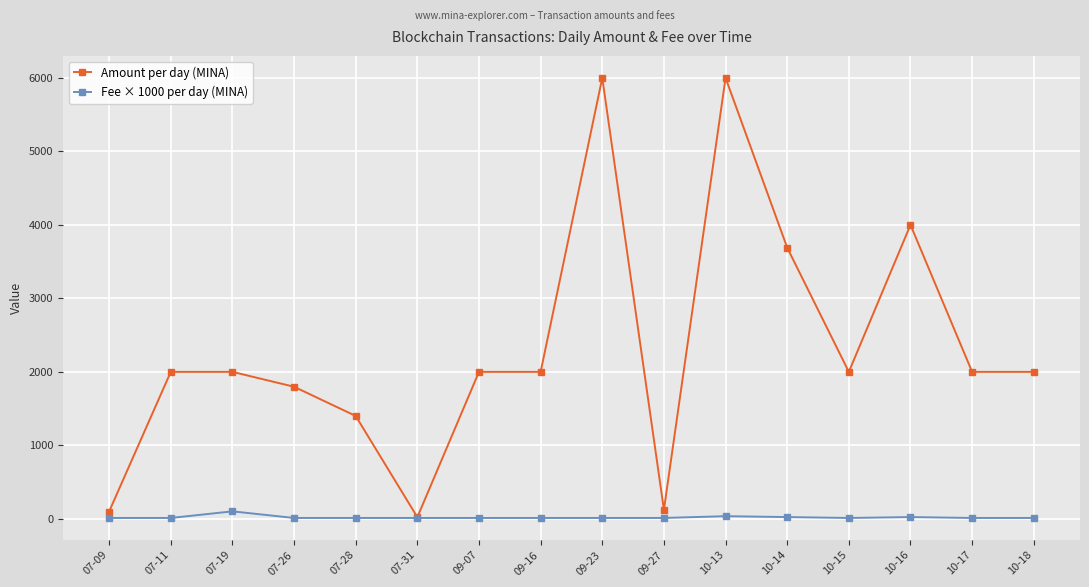

Which series has the widest spread of values?

Amount per day (MINA)